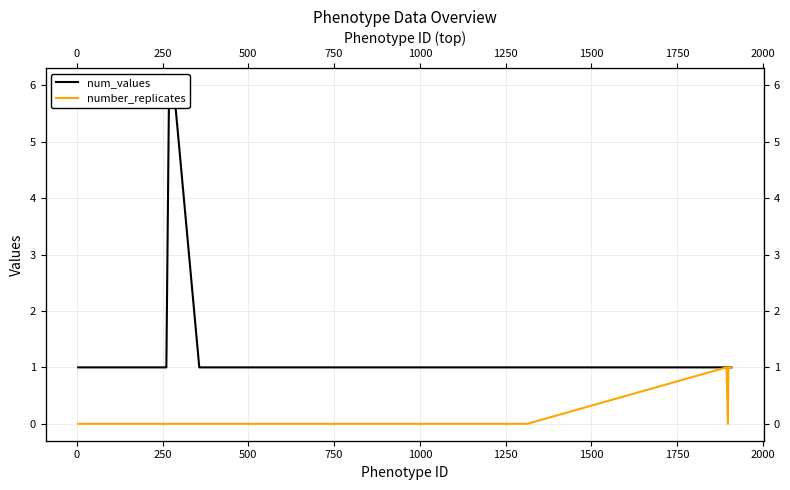

Reading left to right, transcribe all the data shown in this chart.

num_values: 1	1	1	1	1	1	1	1	1	1	1	1	1	1	1	1	1	1	1	6	6	6	6	6	6	1	1	1	1	1	1	1	1	1	1	1	1	1	1	1
number_replicates: 0	0	0	0	0	0	0	0	0	0	0	0	0	0	0	0	0	0	0	0	0	0	0	0	0	0	0	0	0	0	0	0	0	0	0	1	0	1	1	1